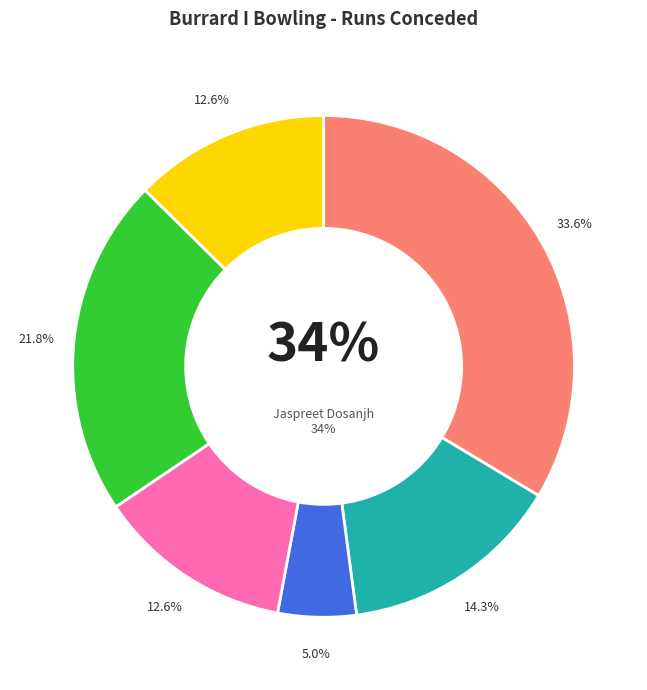

What percentage is the Anuj Kalucha slice, to the nearest percent?

13%